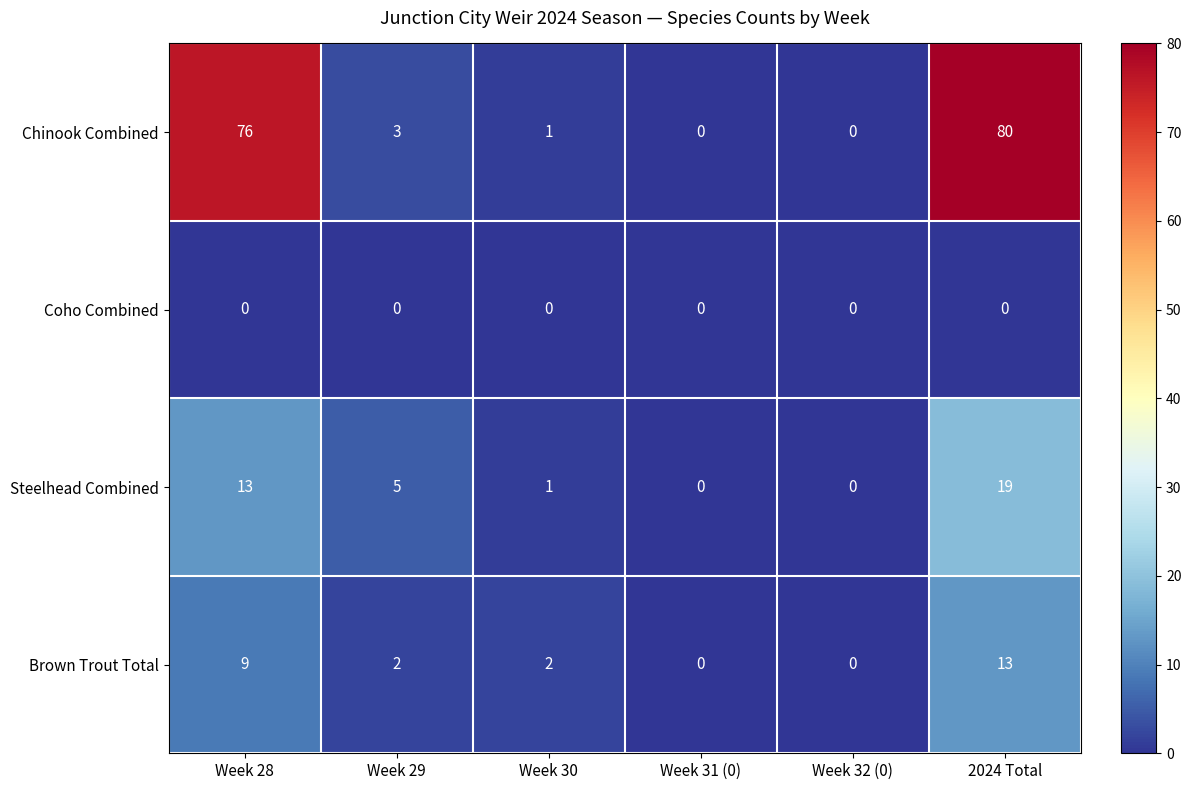

Where is Brown Trout Total nearest to the value 6?

Week 28